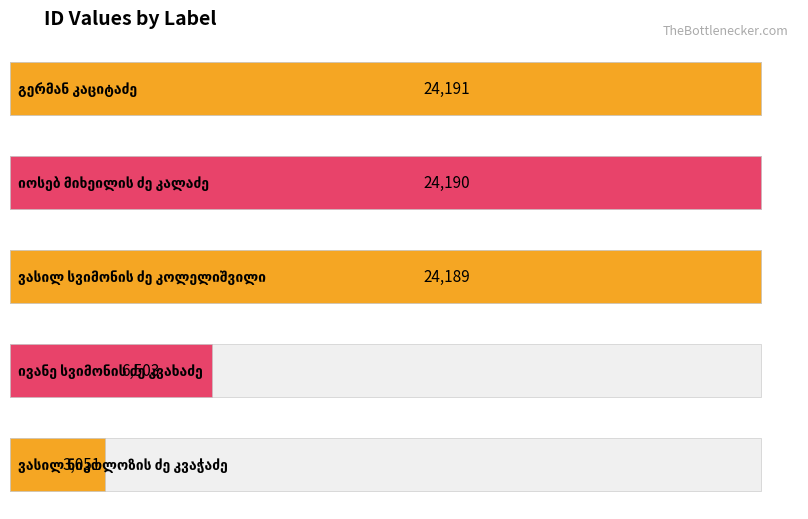

Rank the categories by value from highest to lowest.

გერმან კაციტაძე, იოსებ მიხეილის ძე კალაძე, ვასილ სვიმონის ძე კოლელიშვილი, ივანე სვიმონის ძე კვახაძე, ვასილ ნიკოლოზის ძე კვაჭაძე